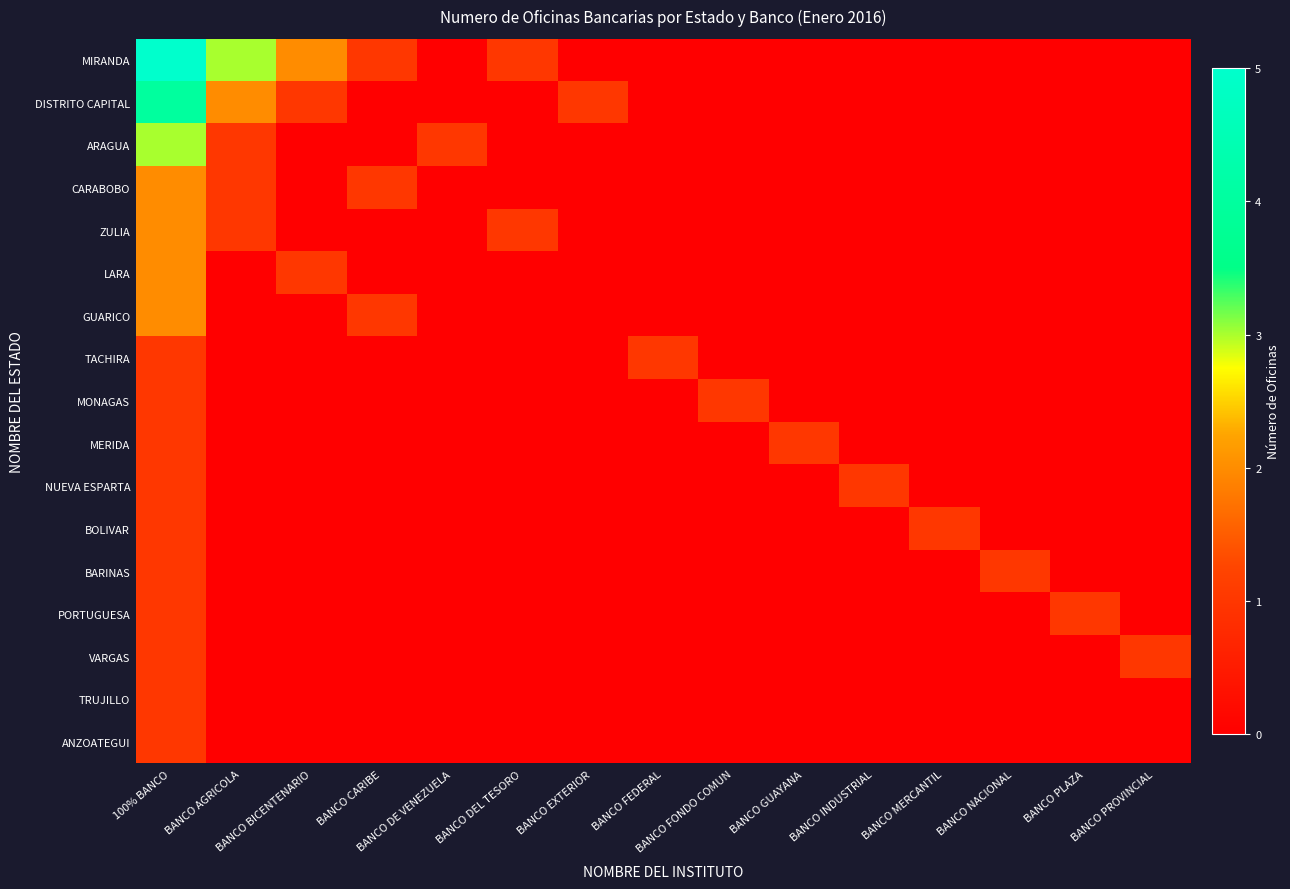

Reading left to right, what are all the values shown in this chart?

MIRANDA: 100% BANCO=5	BANCO AGRICOLA=3	BANCO BICENTENARIO=2	BANCO CARIBE=1	BANCO DE VENEZUELA=0	BANCO DEL TESORO=1	BANCO EXTERIOR=0	BANCO FEDERAL=0	BANCO FONDO COMUN=0	BANCO GUAYANA=0	BANCO INDUSTRIAL=0	BANCO MERCANTIL=0	BANCO NACIONAL=0	BANCO PLAZA=0	BANCO PROVINCIAL=0
DISTRITO CAPITAL: 100% BANCO=4	BANCO AGRICOLA=2	BANCO BICENTENARIO=1	BANCO CARIBE=0	BANCO DE VENEZUELA=0	BANCO DEL TESORO=0	BANCO EXTERIOR=1	BANCO FEDERAL=0	BANCO FONDO COMUN=0	BANCO GUAYANA=0	BANCO INDUSTRIAL=0	BANCO MERCANTIL=0	BANCO NACIONAL=0	BANCO PLAZA=0	BANCO PROVINCIAL=0
ARAGUA: 100% BANCO=3	BANCO AGRICOLA=1	BANCO BICENTENARIO=0	BANCO CARIBE=0	BANCO DE VENEZUELA=1	BANCO DEL TESORO=0	BANCO EXTERIOR=0	BANCO FEDERAL=0	BANCO FONDO COMUN=0	BANCO GUAYANA=0	BANCO INDUSTRIAL=0	BANCO MERCANTIL=0	BANCO NACIONAL=0	BANCO PLAZA=0	BANCO PROVINCIAL=0
CARABOBO: 100% BANCO=2	BANCO AGRICOLA=1	BANCO BICENTENARIO=0	BANCO CARIBE=1	BANCO DE VENEZUELA=0	BANCO DEL TESORO=0	BANCO EXTERIOR=0	BANCO FEDERAL=0	BANCO FONDO COMUN=0	BANCO GUAYANA=0	BANCO INDUSTRIAL=0	BANCO MERCANTIL=0	BANCO NACIONAL=0	BANCO PLAZA=0	BANCO PROVINCIAL=0
ZULIA: 100% BANCO=2	BANCO AGRICOLA=1	BANCO BICENTENARIO=0	BANCO CARIBE=0	BANCO DE VENEZUELA=0	BANCO DEL TESORO=1	BANCO EXTERIOR=0	BANCO FEDERAL=0	BANCO FONDO COMUN=0	BANCO GUAYANA=0	BANCO INDUSTRIAL=0	BANCO MERCANTIL=0	BANCO NACIONAL=0	BANCO PLAZA=0	BANCO PROVINCIAL=0
LARA: 100% BANCO=2	BANCO AGRICOLA=0	BANCO BICENTENARIO=1	BANCO CARIBE=0	BANCO DE VENEZUELA=0	BANCO DEL TESORO=0	BANCO EXTERIOR=0	BANCO FEDERAL=0	BANCO FONDO COMUN=0	BANCO GUAYANA=0	BANCO INDUSTRIAL=0	BANCO MERCANTIL=0	BANCO NACIONAL=0	BANCO PLAZA=0	BANCO PROVINCIAL=0
GUARICO: 100% BANCO=2	BANCO AGRICOLA=0	BANCO BICENTENARIO=0	BANCO CARIBE=1	BANCO DE VENEZUELA=0	BANCO DEL TESORO=0	BANCO EXTERIOR=0	BANCO FEDERAL=0	BANCO FONDO COMUN=0	BANCO GUAYANA=0	BANCO INDUSTRIAL=0	BANCO MERCANTIL=0	BANCO NACIONAL=0	BANCO PLAZA=0	BANCO PROVINCIAL=0
TACHIRA: 100% BANCO=1	BANCO AGRICOLA=0	BANCO BICENTENARIO=0	BANCO CARIBE=0	BANCO DE VENEZUELA=0	BANCO DEL TESORO=0	BANCO EXTERIOR=0	BANCO FEDERAL=1	BANCO FONDO COMUN=0	BANCO GUAYANA=0	BANCO INDUSTRIAL=0	BANCO MERCANTIL=0	BANCO NACIONAL=0	BANCO PLAZA=0	BANCO PROVINCIAL=0
MONAGAS: 100% BANCO=1	BANCO AGRICOLA=0	BANCO BICENTENARIO=0	BANCO CARIBE=0	BANCO DE VENEZUELA=0	BANCO DEL TESORO=0	BANCO EXTERIOR=0	BANCO FEDERAL=0	BANCO FONDO COMUN=1	BANCO GUAYANA=0	BANCO INDUSTRIAL=0	BANCO MERCANTIL=0	BANCO NACIONAL=0	BANCO PLAZA=0	BANCO PROVINCIAL=0
MERIDA: 100% BANCO=1	BANCO AGRICOLA=0	BANCO BICENTENARIO=0	BANCO CARIBE=0	BANCO DE VENEZUELA=0	BANCO DEL TESORO=0	BANCO EXTERIOR=0	BANCO FEDERAL=0	BANCO FONDO COMUN=0	BANCO GUAYANA=1	BANCO INDUSTRIAL=0	BANCO MERCANTIL=0	BANCO NACIONAL=0	BANCO PLAZA=0	BANCO PROVINCIAL=0
NUEVA ESPARTA: 100% BANCO=1	BANCO AGRICOLA=0	BANCO BICENTENARIO=0	BANCO CARIBE=0	BANCO DE VENEZUELA=0	BANCO DEL TESORO=0	BANCO EXTERIOR=0	BANCO FEDERAL=0	BANCO FONDO COMUN=0	BANCO GUAYANA=0	BANCO INDUSTRIAL=1	BANCO MERCANTIL=0	BANCO NACIONAL=0	BANCO PLAZA=0	BANCO PROVINCIAL=0
BOLIVAR: 100% BANCO=1	BANCO AGRICOLA=0	BANCO BICENTENARIO=0	BANCO CARIBE=0	BANCO DE VENEZUELA=0	BANCO DEL TESORO=0	BANCO EXTERIOR=0	BANCO FEDERAL=0	BANCO FONDO COMUN=0	BANCO GUAYANA=0	BANCO INDUSTRIAL=0	BANCO MERCANTIL=1	BANCO NACIONAL=0	BANCO PLAZA=0	BANCO PROVINCIAL=0
BARINAS: 100% BANCO=1	BANCO AGRICOLA=0	BANCO BICENTENARIO=0	BANCO CARIBE=0	BANCO DE VENEZUELA=0	BANCO DEL TESORO=0	BANCO EXTERIOR=0	BANCO FEDERAL=0	BANCO FONDO COMUN=0	BANCO GUAYANA=0	BANCO INDUSTRIAL=0	BANCO MERCANTIL=0	BANCO NACIONAL=1	BANCO PLAZA=0	BANCO PROVINCIAL=0
PORTUGUESA: 100% BANCO=1	BANCO AGRICOLA=0	BANCO BICENTENARIO=0	BANCO CARIBE=0	BANCO DE VENEZUELA=0	BANCO DEL TESORO=0	BANCO EXTERIOR=0	BANCO FEDERAL=0	BANCO FONDO COMUN=0	BANCO GUAYANA=0	BANCO INDUSTRIAL=0	BANCO MERCANTIL=0	BANCO NACIONAL=0	BANCO PLAZA=1	BANCO PROVINCIAL=0
VARGAS: 100% BANCO=1	BANCO AGRICOLA=0	BANCO BICENTENARIO=0	BANCO CARIBE=0	BANCO DE VENEZUELA=0	BANCO DEL TESORO=0	BANCO EXTERIOR=0	BANCO FEDERAL=0	BANCO FONDO COMUN=0	BANCO GUAYANA=0	BANCO INDUSTRIAL=0	BANCO MERCANTIL=0	BANCO NACIONAL=0	BANCO PLAZA=0	BANCO PROVINCIAL=1
TRUJILLO: 100% BANCO=1	BANCO AGRICOLA=0	BANCO BICENTENARIO=0	BANCO CARIBE=0	BANCO DE VENEZUELA=0	BANCO DEL TESORO=0	BANCO EXTERIOR=0	BANCO FEDERAL=0	BANCO FONDO COMUN=0	BANCO GUAYANA=0	BANCO INDUSTRIAL=0	BANCO MERCANTIL=0	BANCO NACIONAL=0	BANCO PLAZA=0	BANCO PROVINCIAL=0
ANZOATEGUI: 100% BANCO=1	BANCO AGRICOLA=0	BANCO BICENTENARIO=0	BANCO CARIBE=0	BANCO DE VENEZUELA=0	BANCO DEL TESORO=0	BANCO EXTERIOR=0	BANCO FEDERAL=0	BANCO FONDO COMUN=0	BANCO GUAYANA=0	BANCO INDUSTRIAL=0	BANCO MERCANTIL=0	BANCO NACIONAL=0	BANCO PLAZA=0	BANCO PROVINCIAL=0